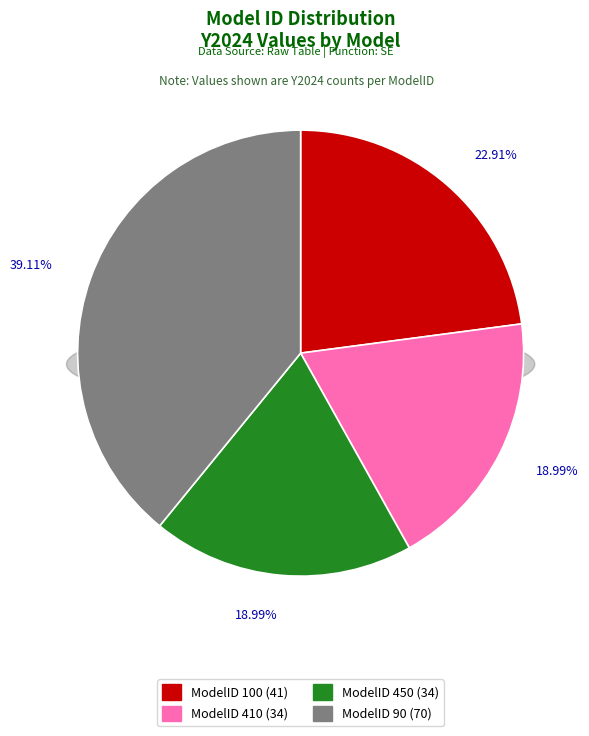

Which category has the smallest portion of the pie?

410